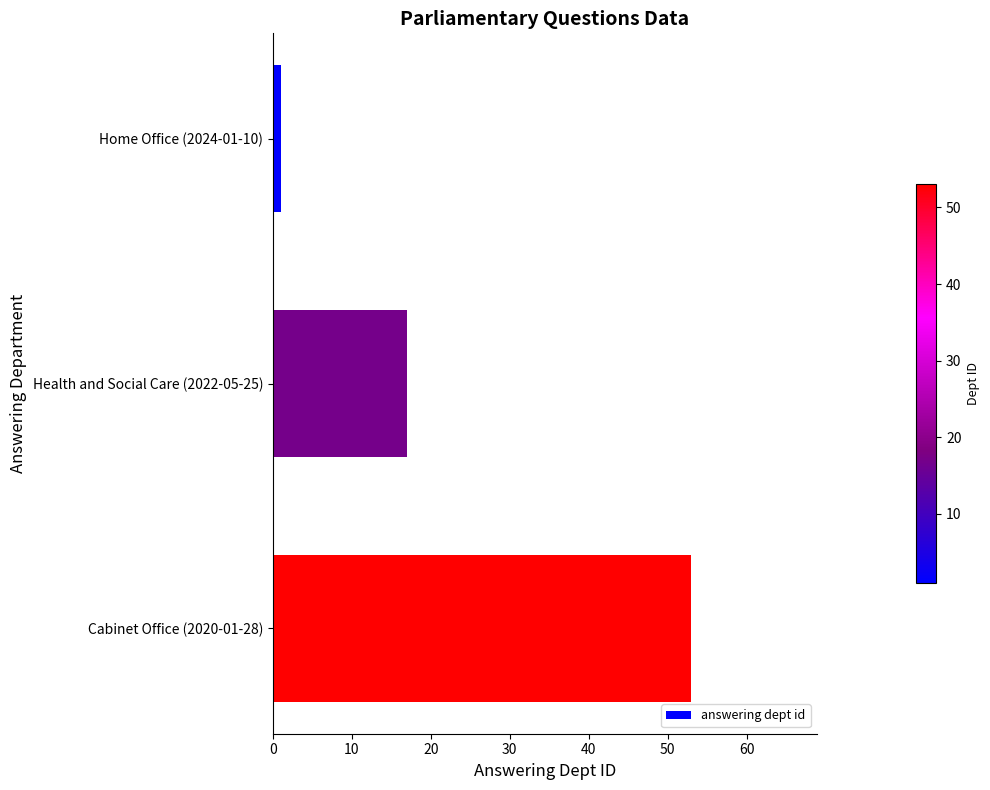

Rank the categories by value from highest to lowest.

Cabinet Office (2020-01-28), Health and Social Care (2022-05-25), Home Office (2024-01-10)